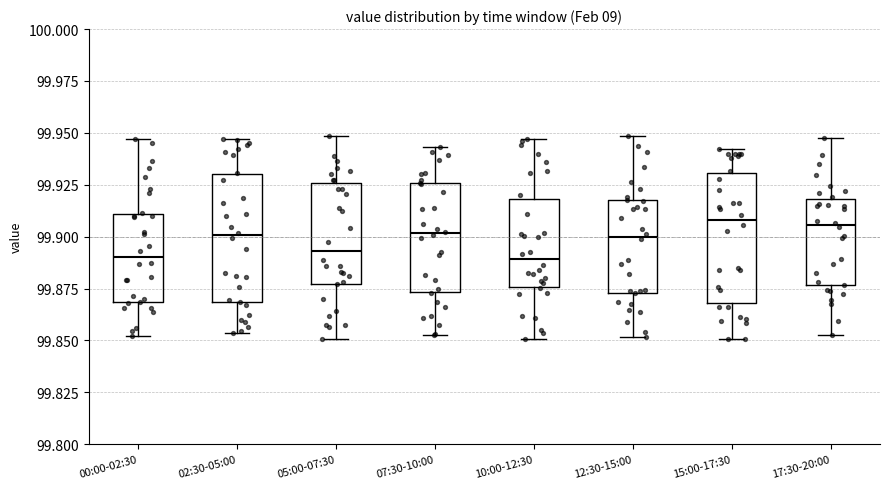

Where does the lower whisker of the box for 17:30-20:00 end on the y-axis? The values are not printed on the chart, so give them approximately, as read against the axis.

99.850